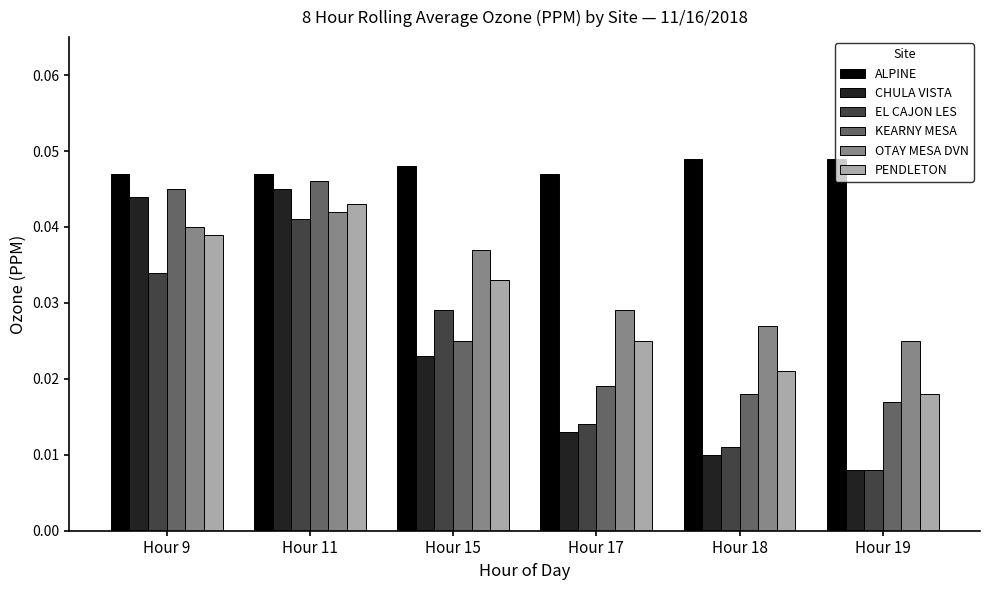

At which category is the sum across all series the highest?

Hour 11